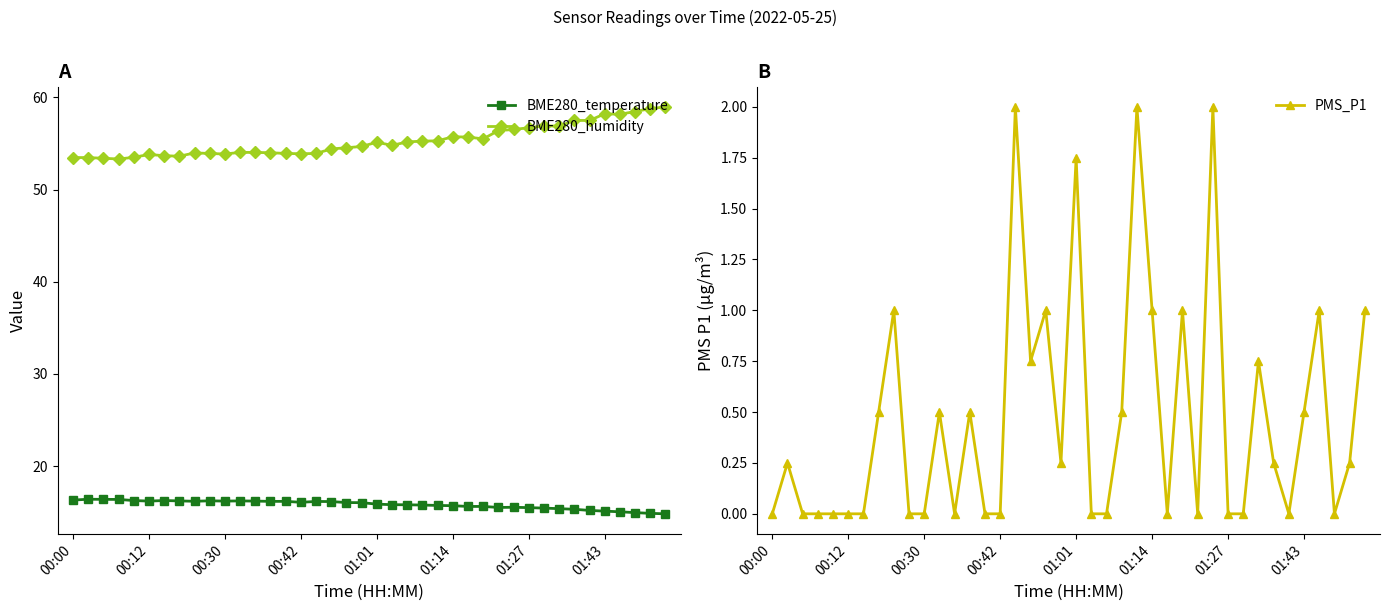

What are all the series names shown in the legend?

BME280_temperature, BME280_humidity, PMS_P1